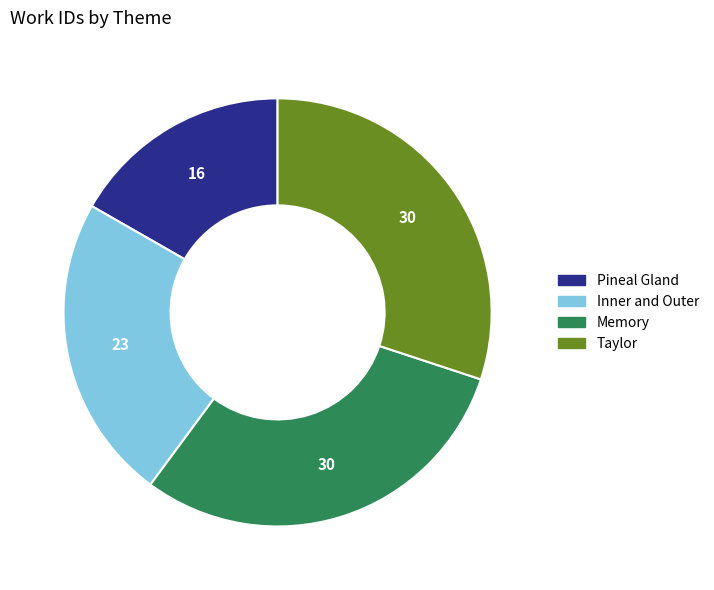

True or false: Pineal Gland accounts for 17% of the total.

True